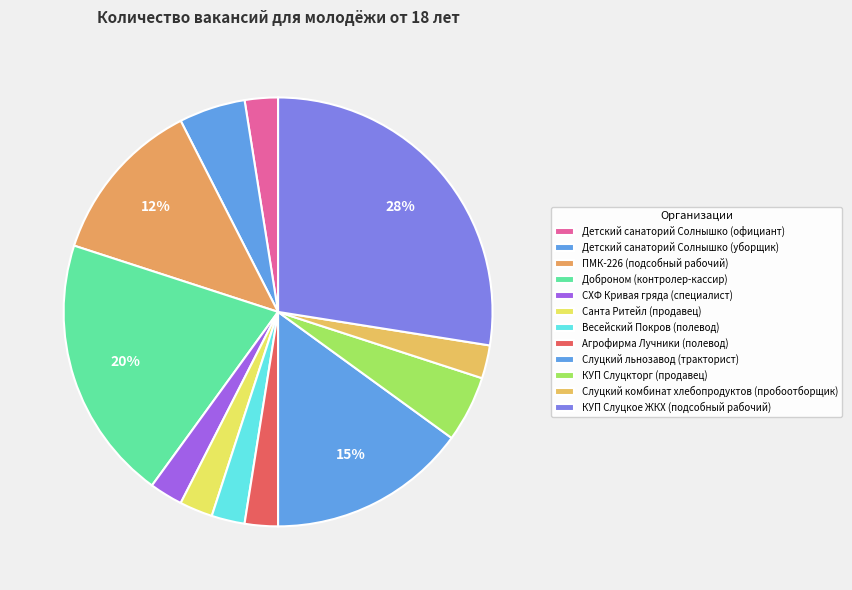

How many slices are in this pie chart?

12